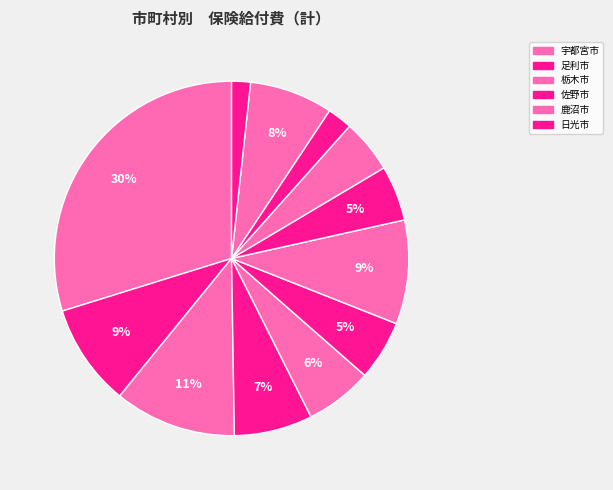

Which slice is the largest?

宇都宮市